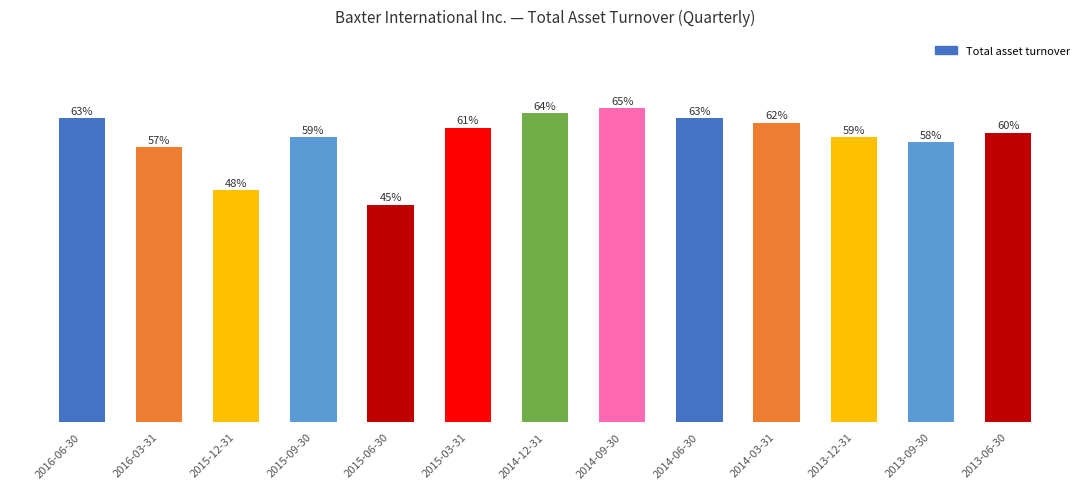

Are the bars horizontal?

No